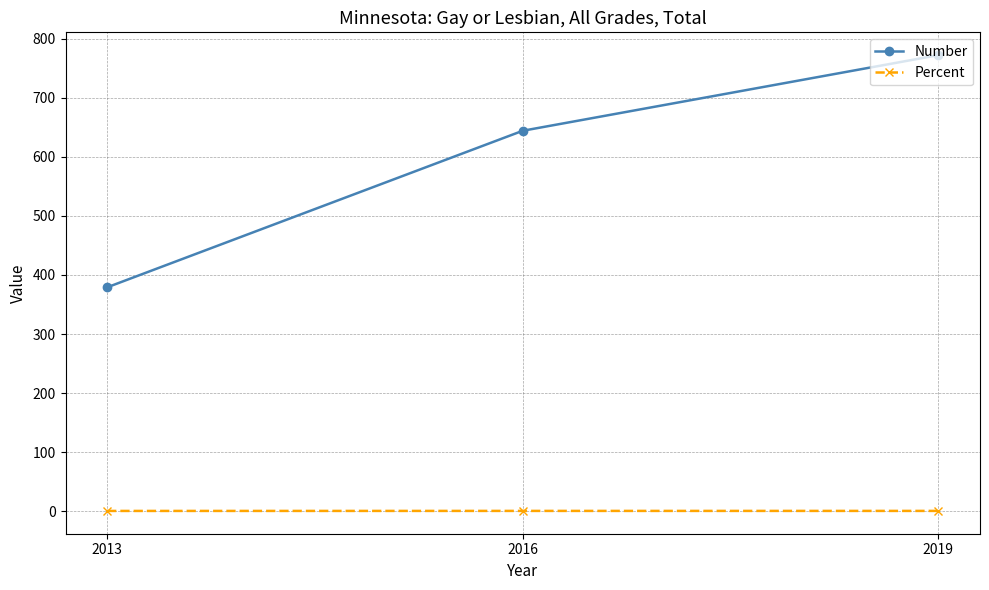

Is it true that Percent equals 0.6 at 2013?

True